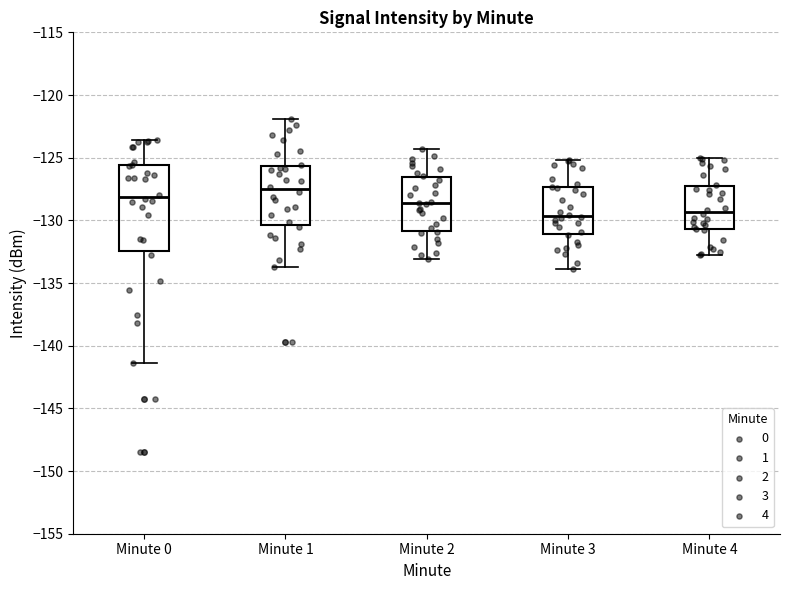

Reading left to right, transcribe this box plot: for each box, give where its median line is, the range the box spans, and where its two whiskers end, as read against the y-axis. The values are not printed on the chart, so give them approximately, as read against the axis.

Minute 0: median -128.0, box -132.5 to -125.5, whiskers -141.5 to -123.5
Minute 1: median -127.5, box -130.5 to -125.5, whiskers -133.5 to -122.0
Minute 2: median -128.5, box -131.0 to -126.5, whiskers -133.0 to -124.5
Minute 3: median -129.5, box -131.0 to -127.5, whiskers -134.0 to -125.0
Minute 4: median -129.5, box -130.5 to -127.5, whiskers -133.0 to -125.0